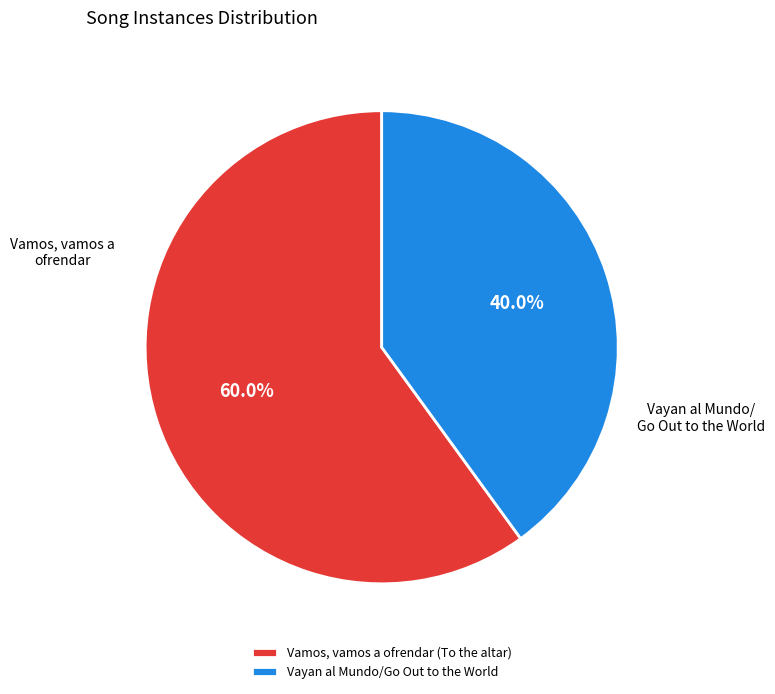

Approximately how many times larger is the value at Vamos, vamos a ofrendar (To the altar) compared to Vayan al Mundo/Go Out to the World?

1.5